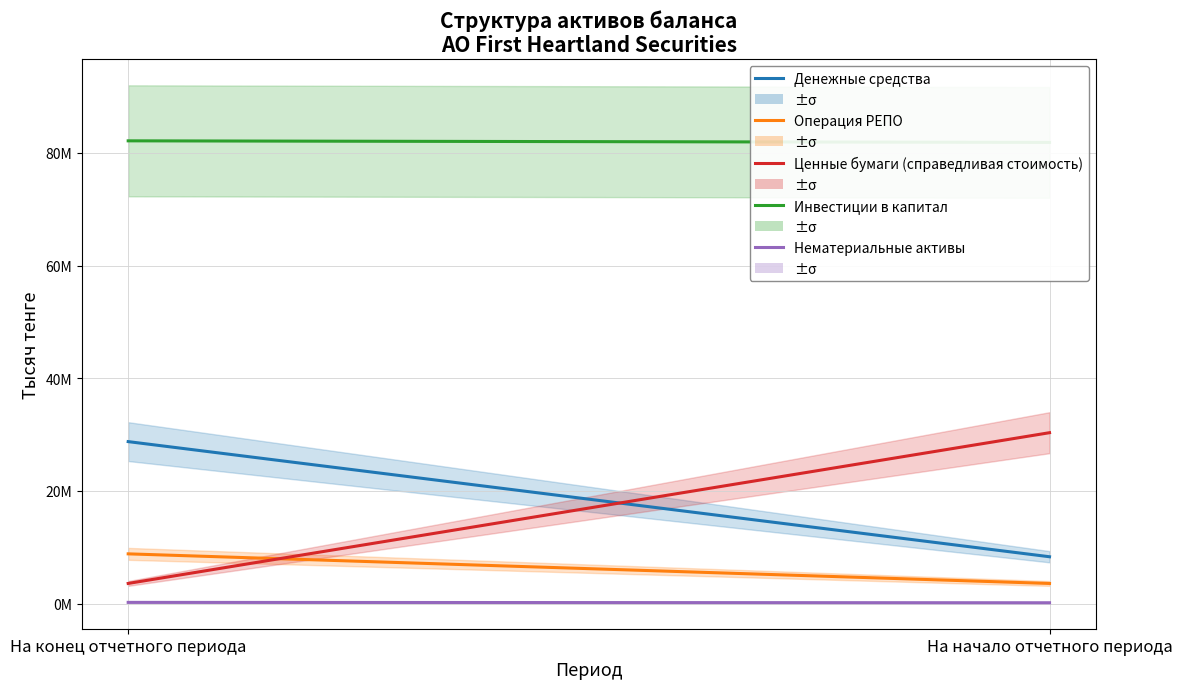

Rank the categories by Ценные бумаги (справедливая стоимость) value from lowest to highest.

На конец отчетного периода, На начало отчетного периода